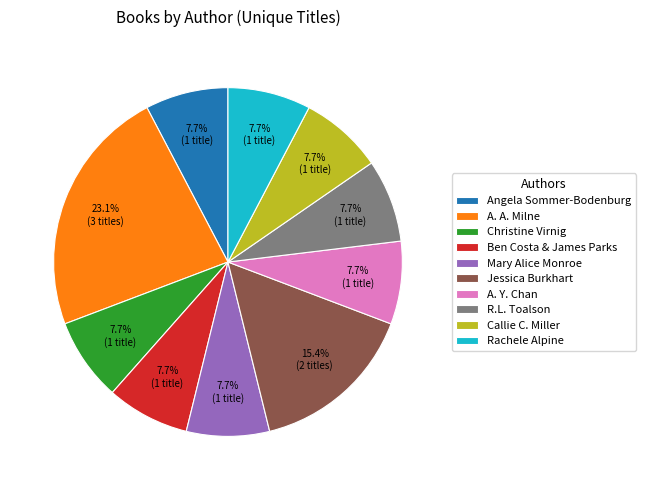

To the nearest percent, what is the average slice percentage?

10%